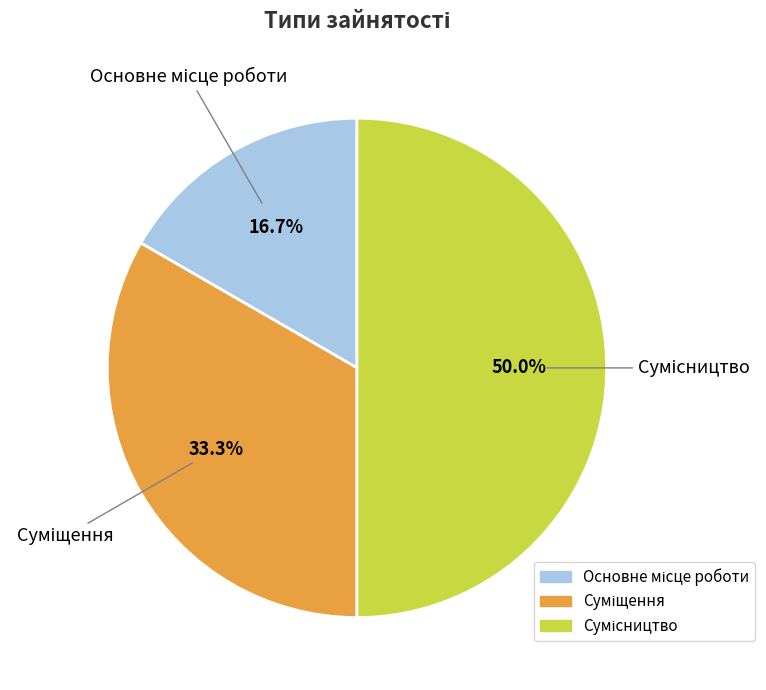

How many segments does this pie chart have?

3